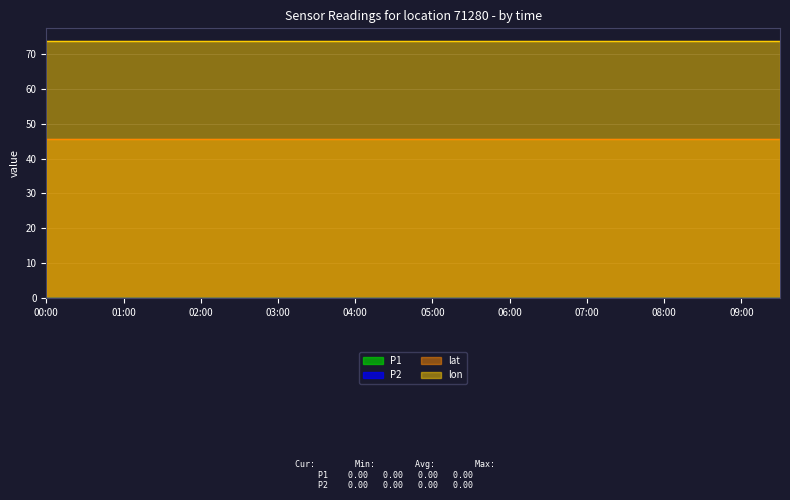

Rank the categories by lon value from highest to lowest.

00:00, 00:30, 01:00, 01:30, 02:00, 02:30, 03:00, 03:30, 04:00, 04:30, 05:00, 05:30, 06:00, 06:30, 07:00, 07:30, 08:00, 08:30, 09:00, 09:30